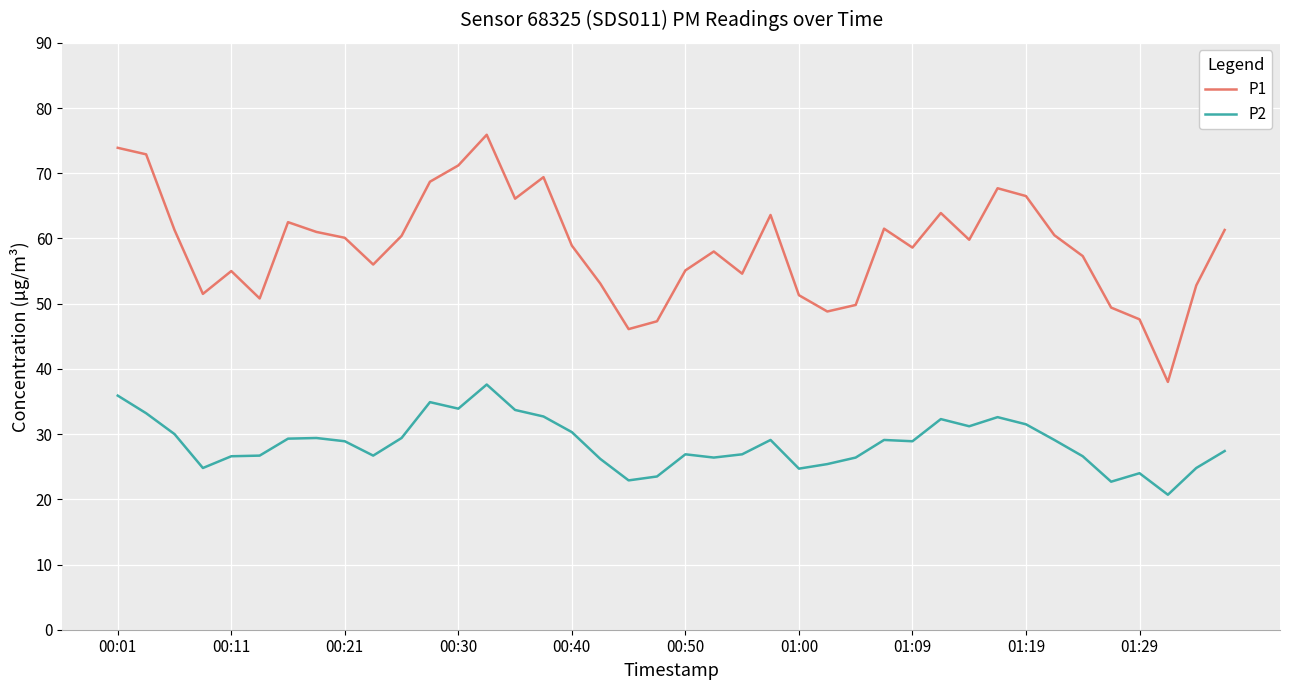

What is the greatest value displayed?

75.9